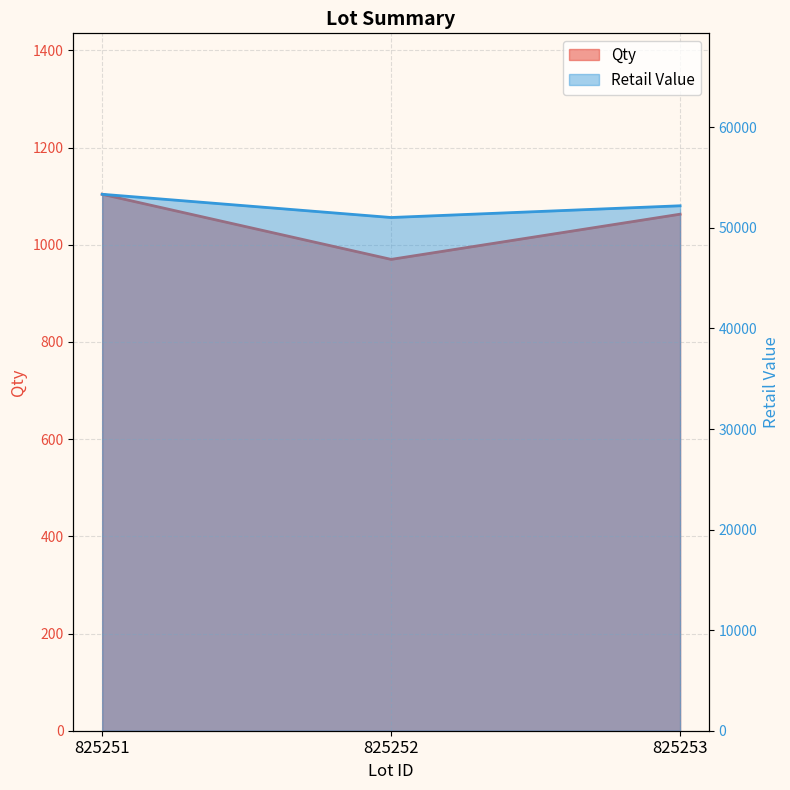

How many data points in Qty are less than 1063?

1